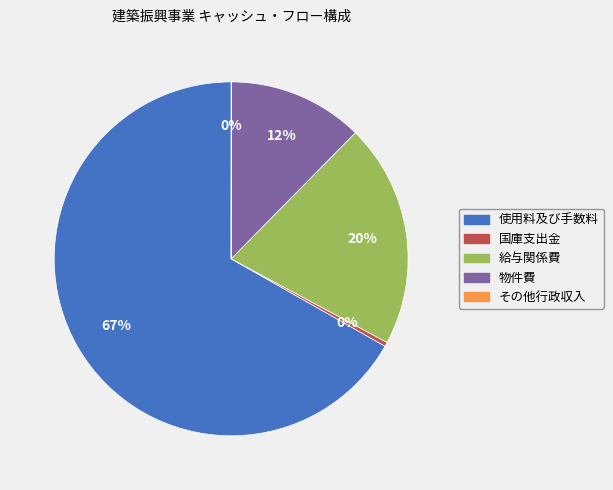

Is there any slice that represents more than half of the pie?

Yes